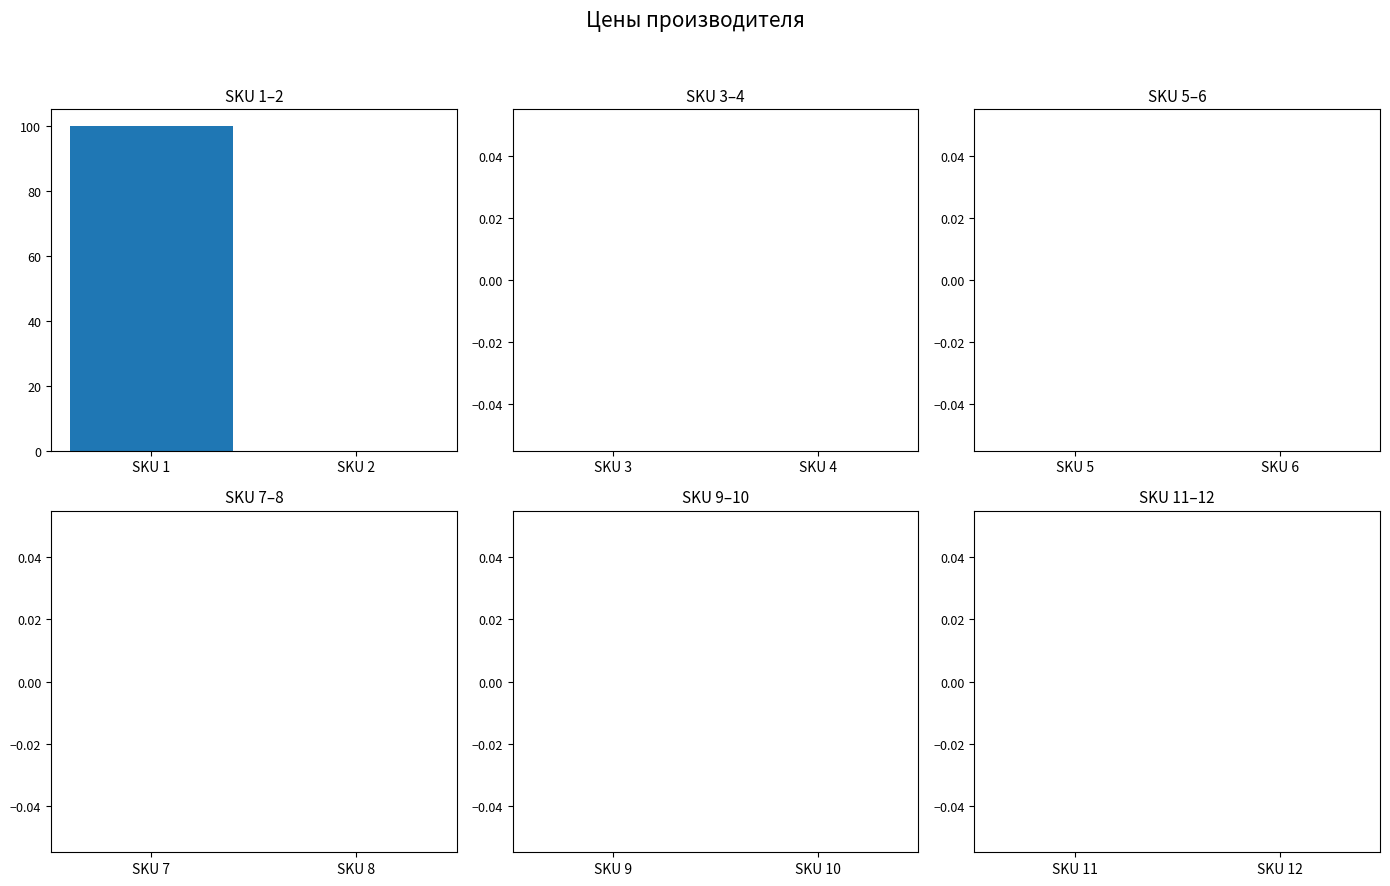

Is it true that the value at SKU 2 is 42?

False